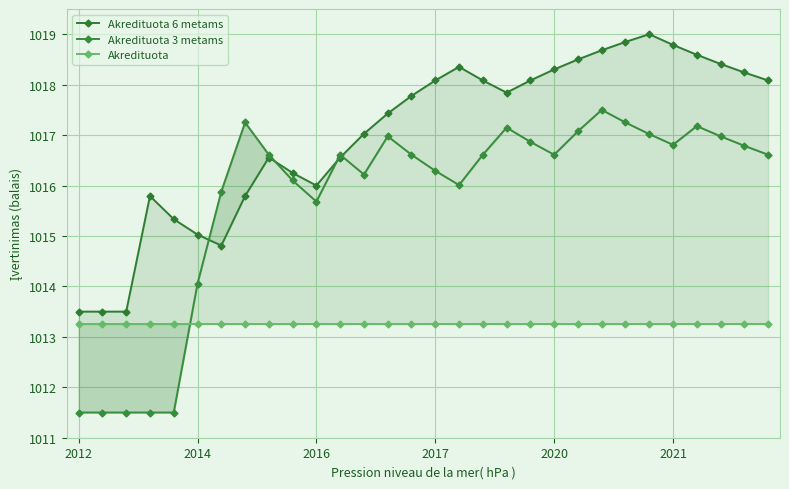

What position from the right is 12?

18